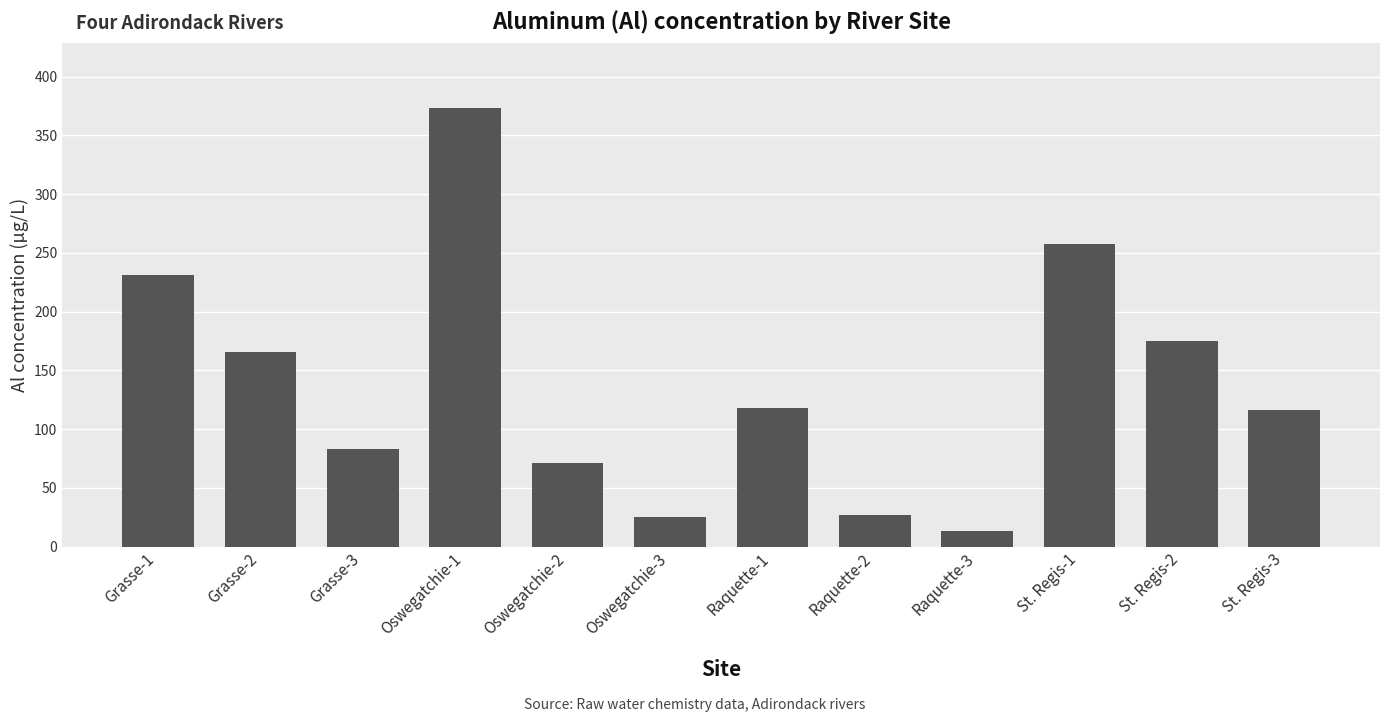

What is the label of the 7th bar from the left?

Raquette-1